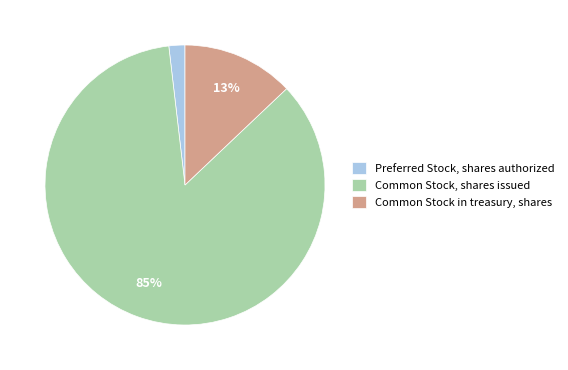

Count the number of slices in the pie.

3